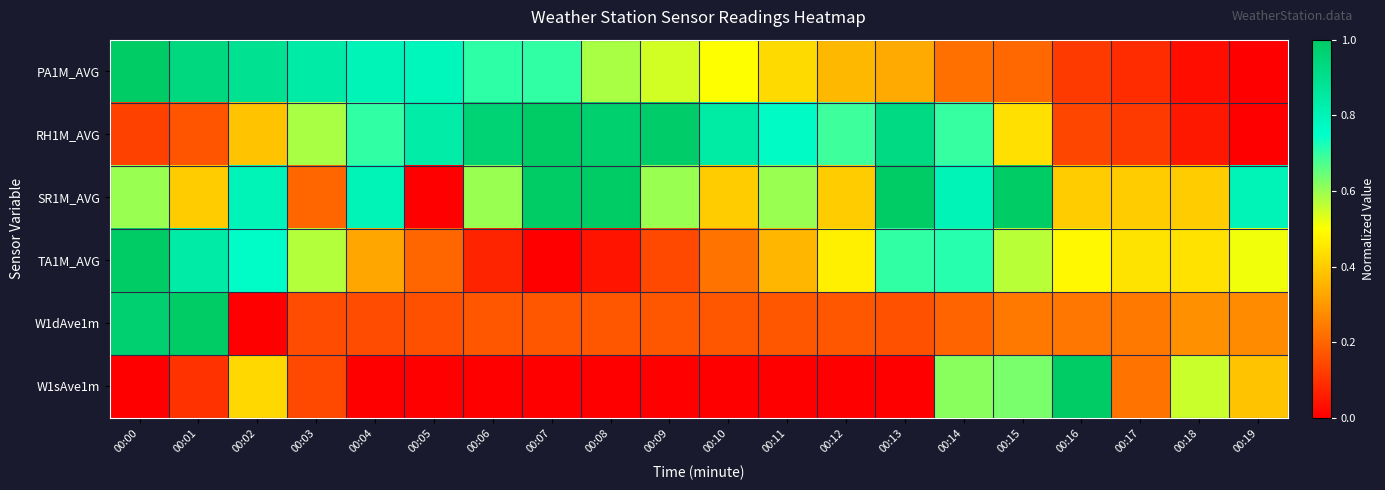

Between 00:09 and 00:12, which series saw the biggest shift?

TA1M_AVG